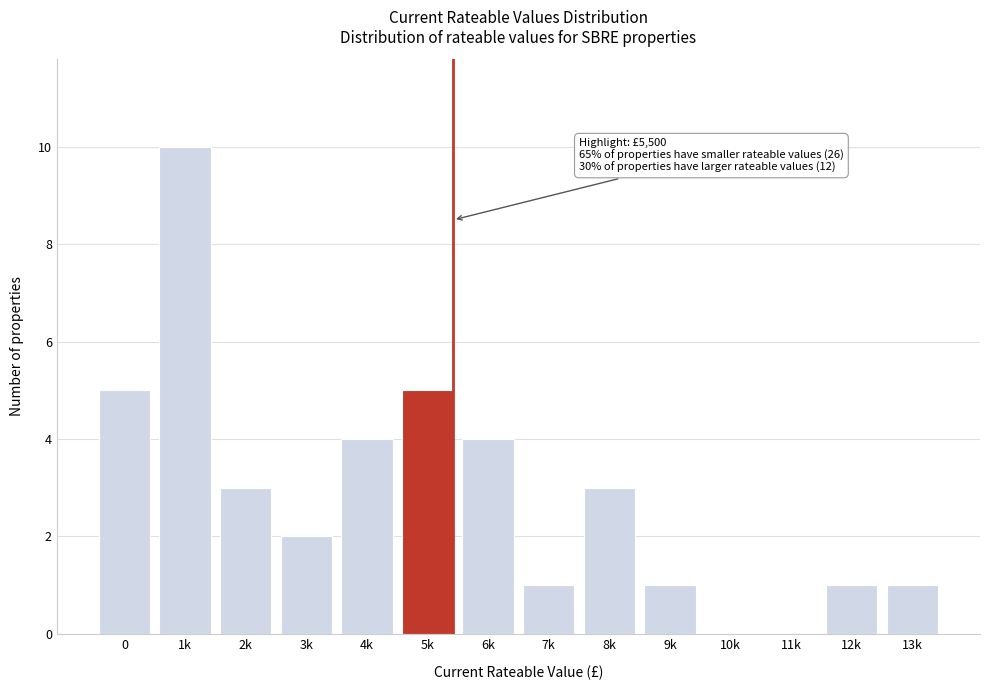

Reading left to right, extract all data points from this chart.

0=5	1k=10	2k=3	3k=2	4k=4	5k=5	6k=4	7k=1	8k=3	9k=1	10k=0	11k=0	12k=1	13k=1